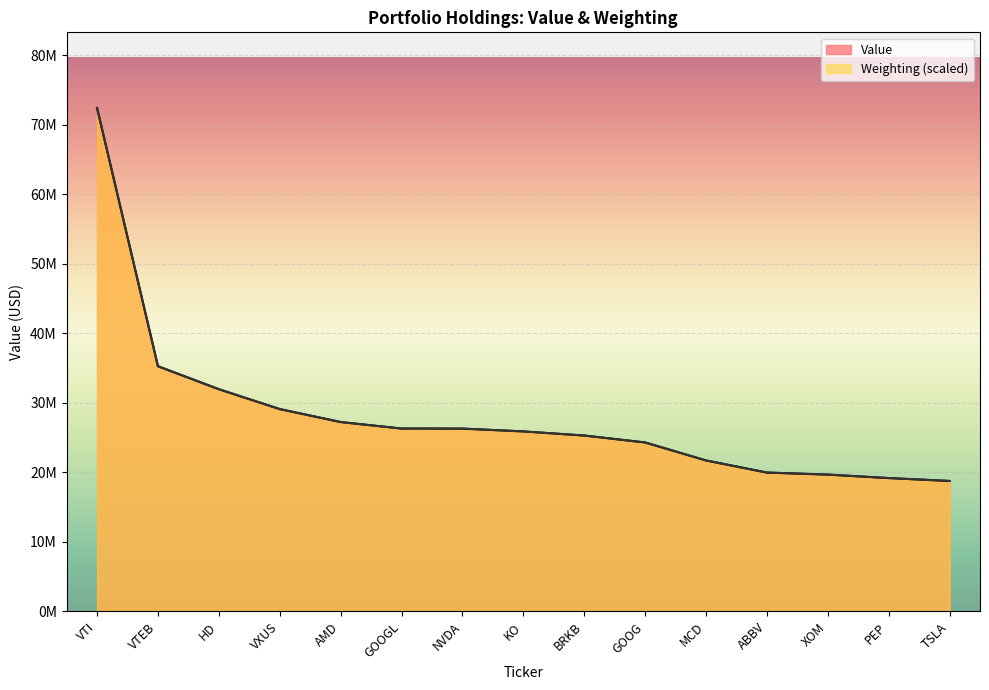

Where do Value and Weighting first cross each other?

VTEB and HD